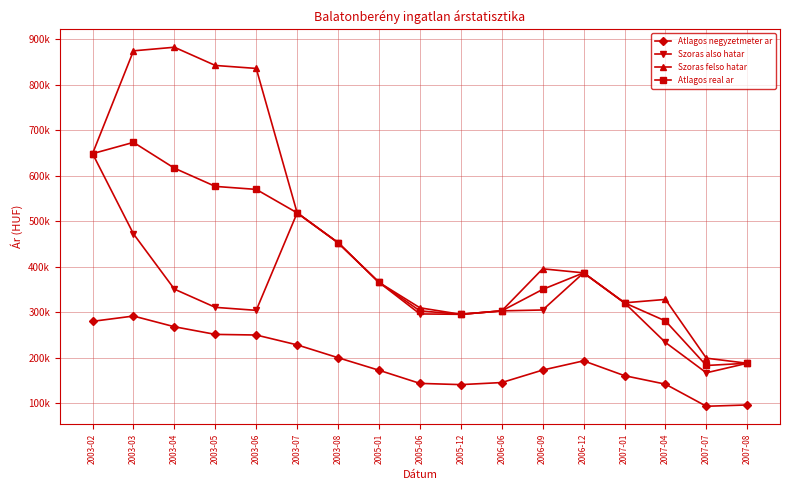

What is the difference between the maximum and minimum values in the Szoras felso hatar series?

695257